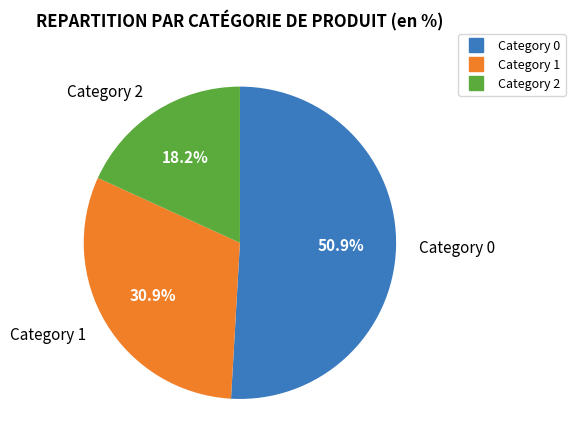

Is there a majority slice in this chart?

Yes